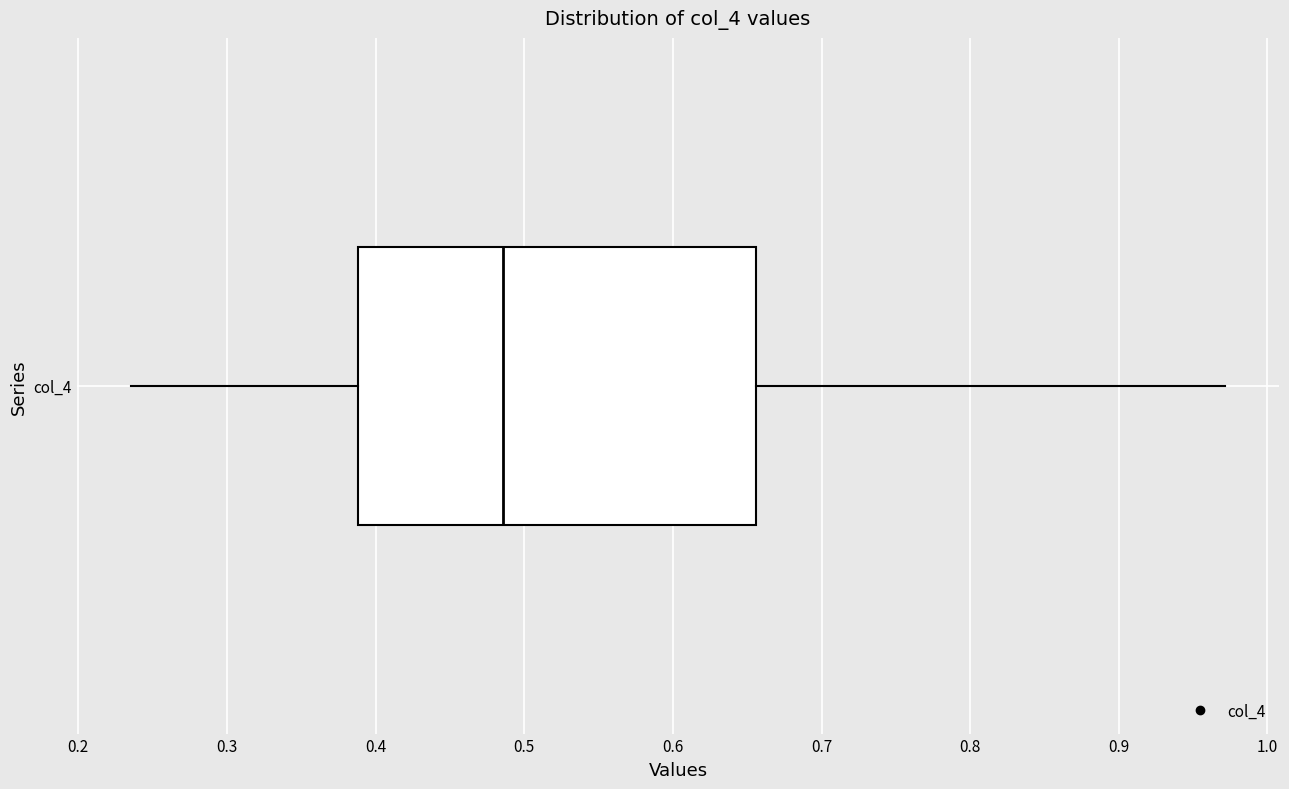

Where is the right edge of the box for col_4 on the x-axis? The values are not printed on the chart, so give them approximately, as read against the axis.

0.66